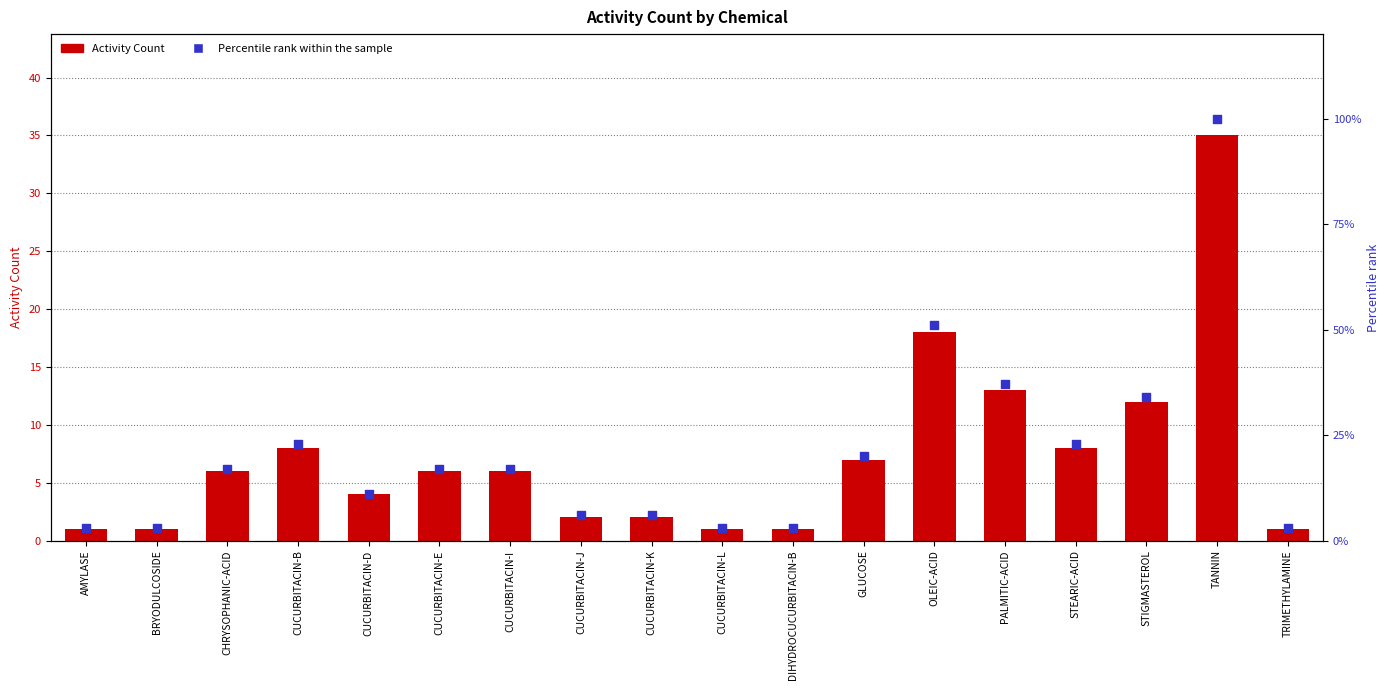

What is the total value across all series at CUCURBITACIN-B?

31